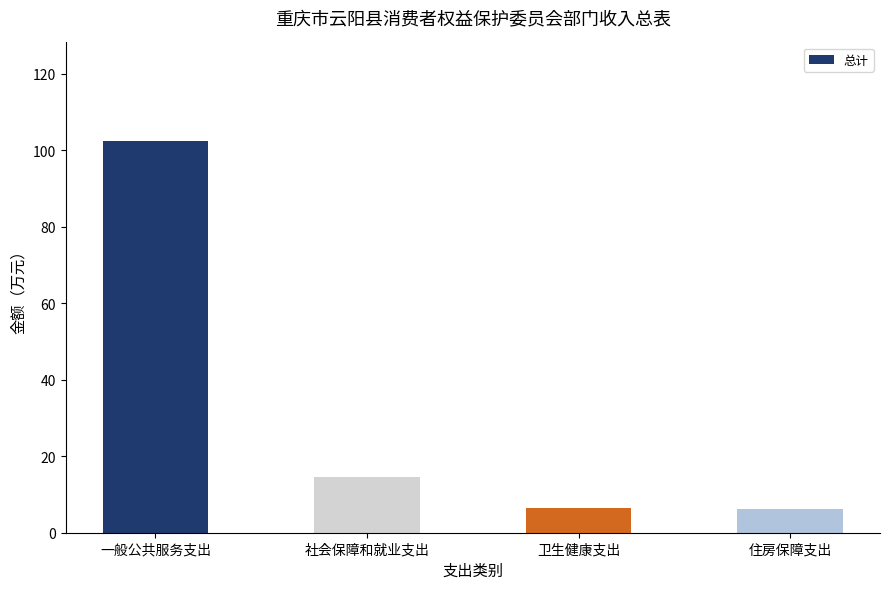

What is the change in value from 一般公共服务支出 to 社会保障和就业支出?

-88.0